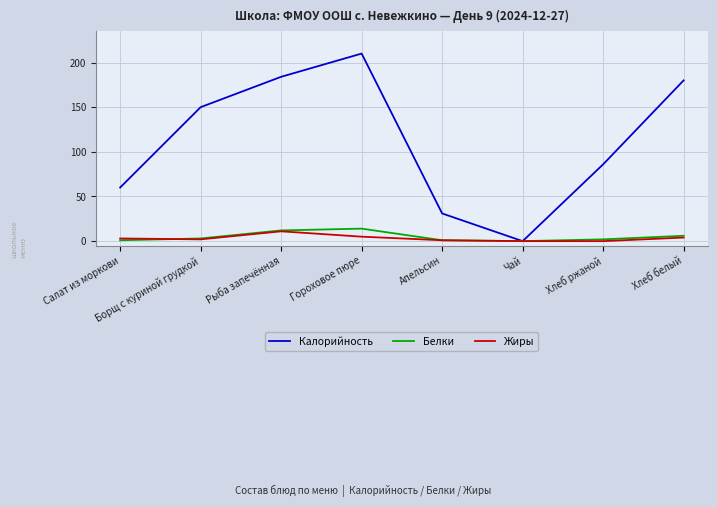

Reading left to right, what are all the values shown in this chart?

Калорийность: 60	150	184	210	31	0	86	180
Белки: 1	3	12	14	1	0	2	6
Жиры: 3	2	11	5	1	0	0	4